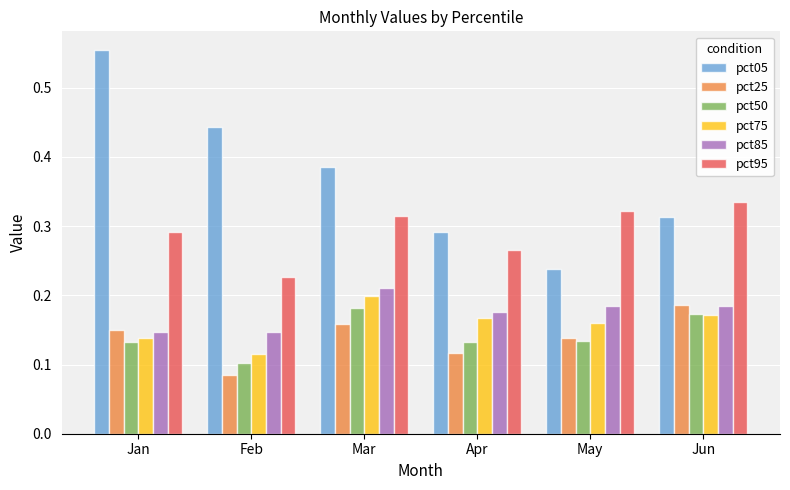

Is the value of pct95 at Apr greater than the value of pct85 at May?

Yes